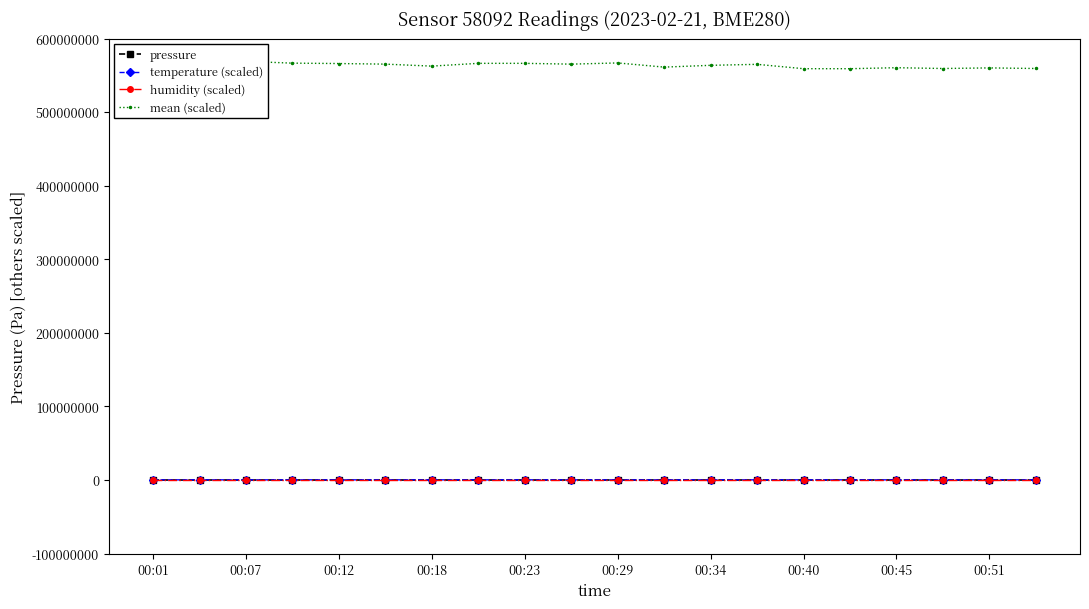

Which series has the largest total across all categories?

mean (scaled)